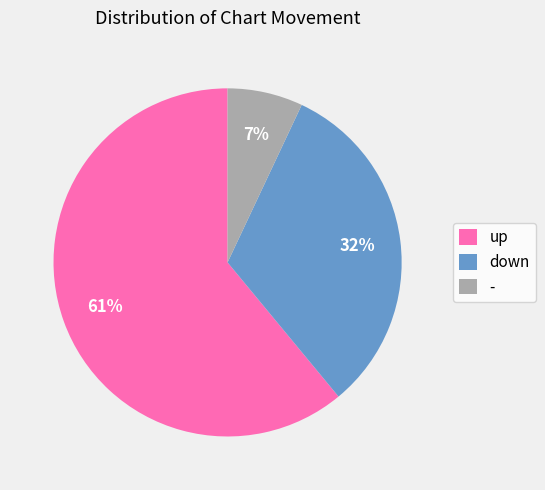

Combined, do down and - account for over 50%?

No